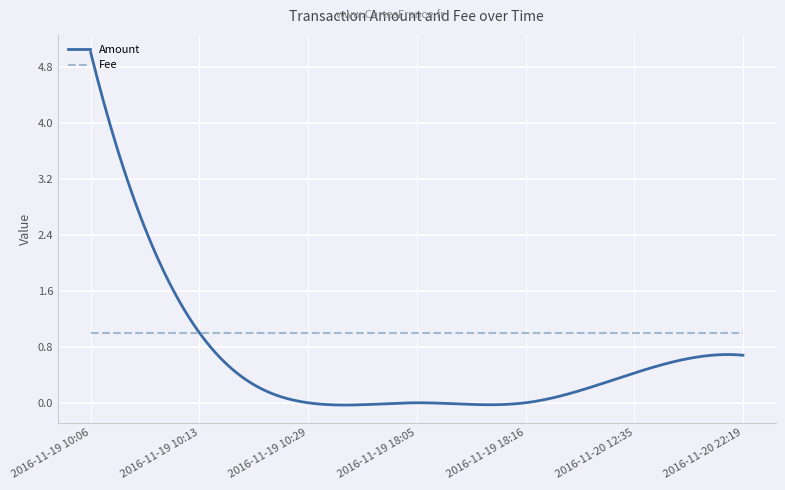

What is the maximum value shown in the chart?

5.0